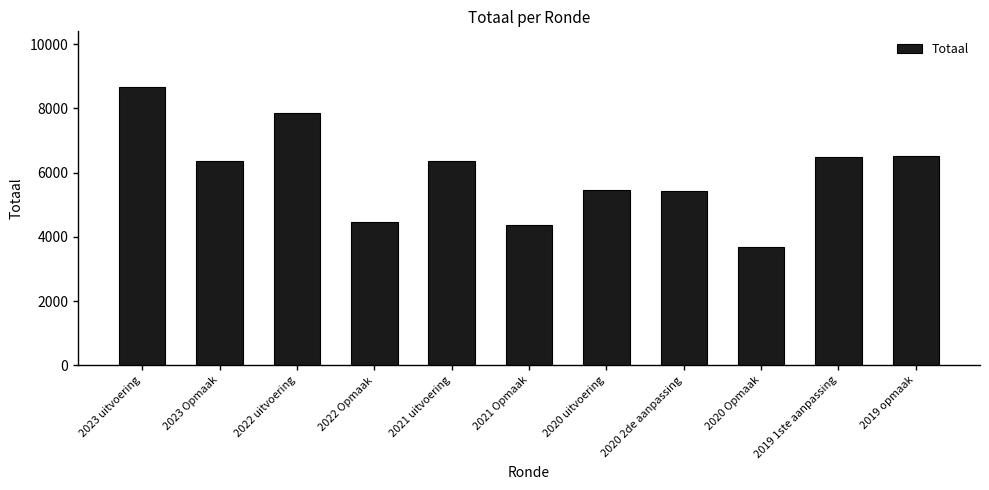

How many series are shown in this chart?

1